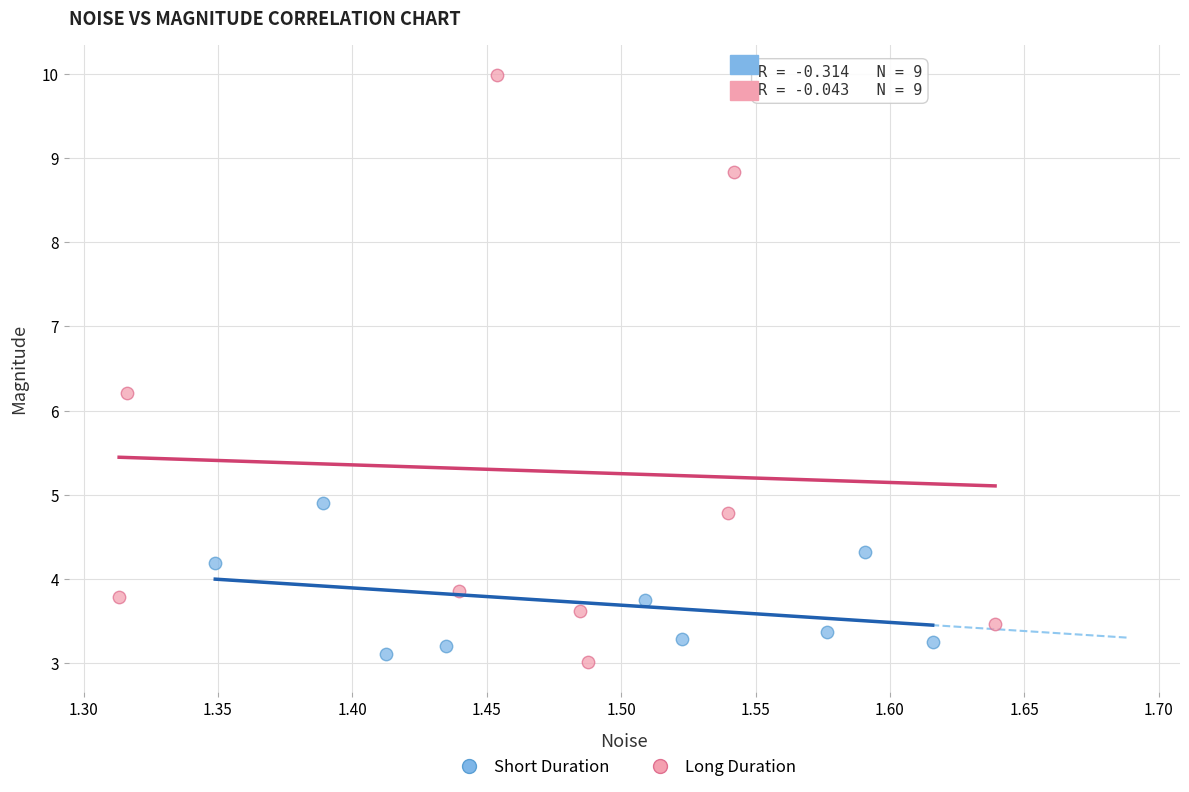

Which series has the largest Y range (max minus min)?

Long Duration